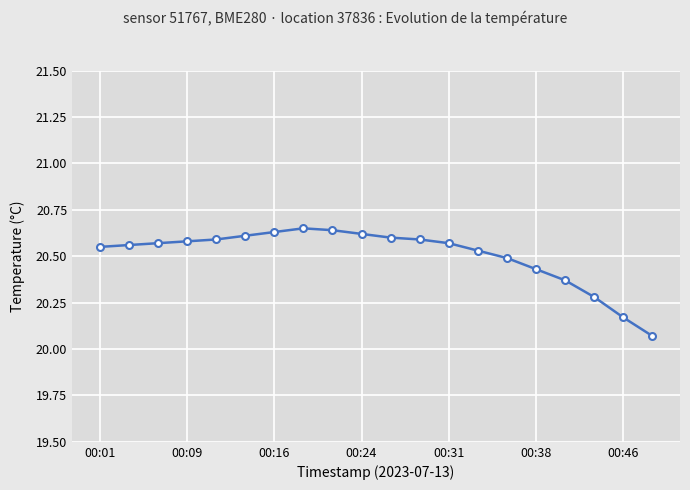

What is the difference between the maximum and second lowest values?

0.5